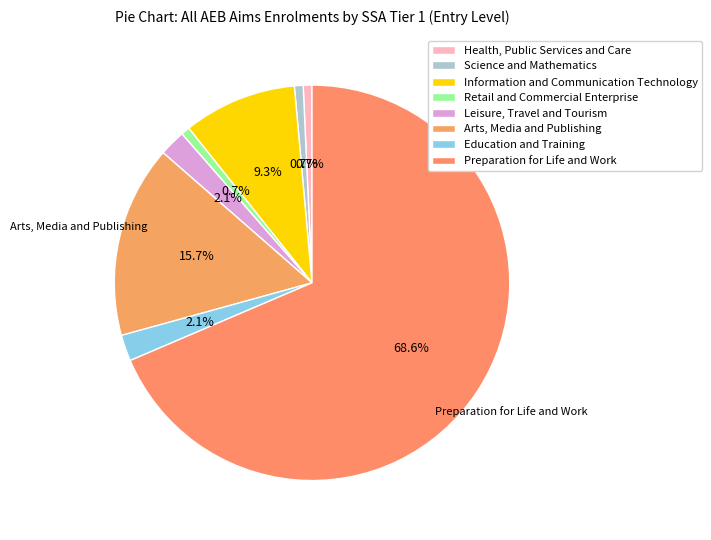

What is the majority slice?

Preparation for Life and Work